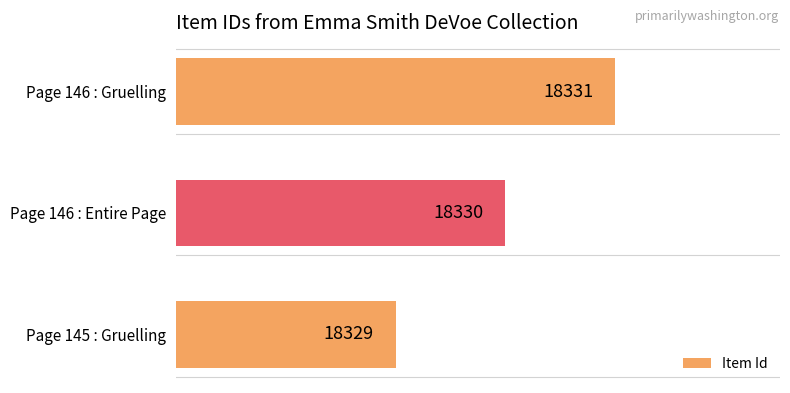

Are the bars grouped side by side (vs. stacked)?

No